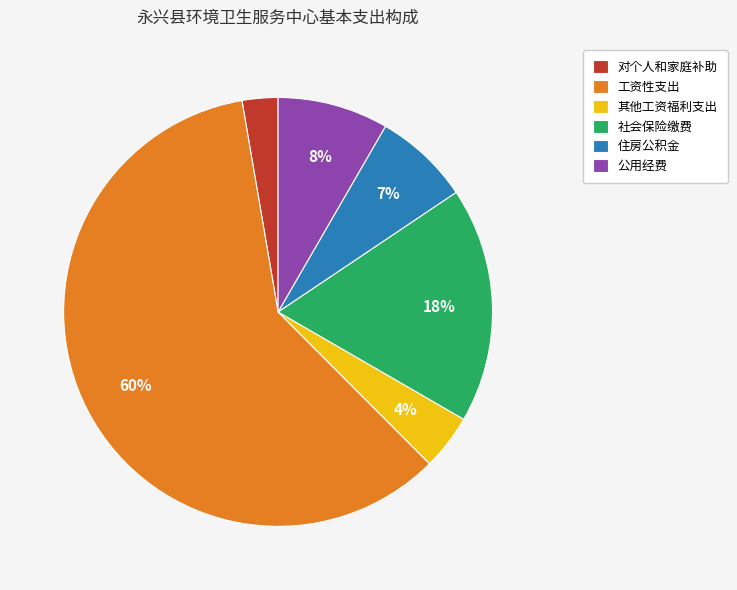

Which slice represents more than half of the pie?

工资性支出